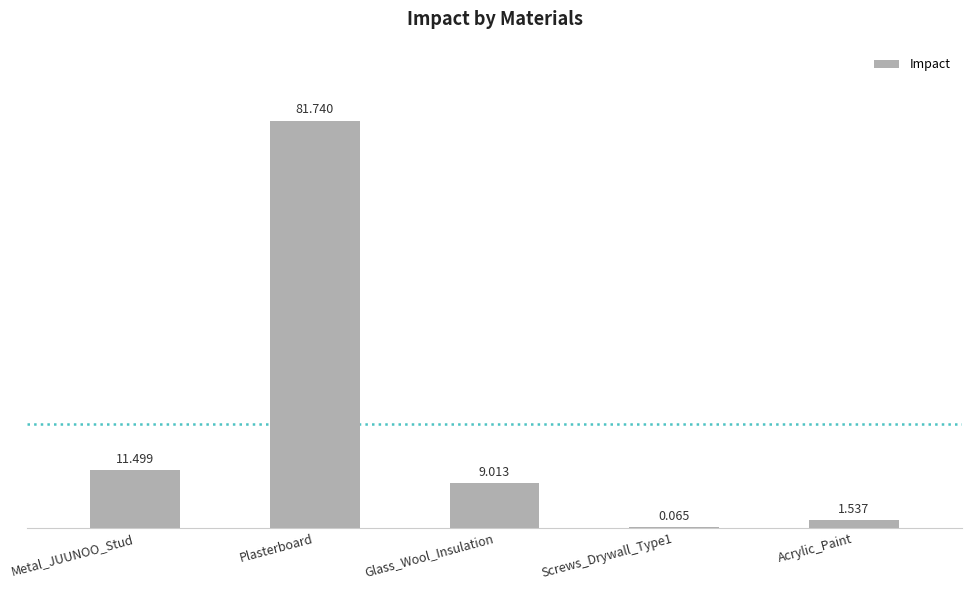

True or false: the data shows 81.7 at Plasterboard.

True